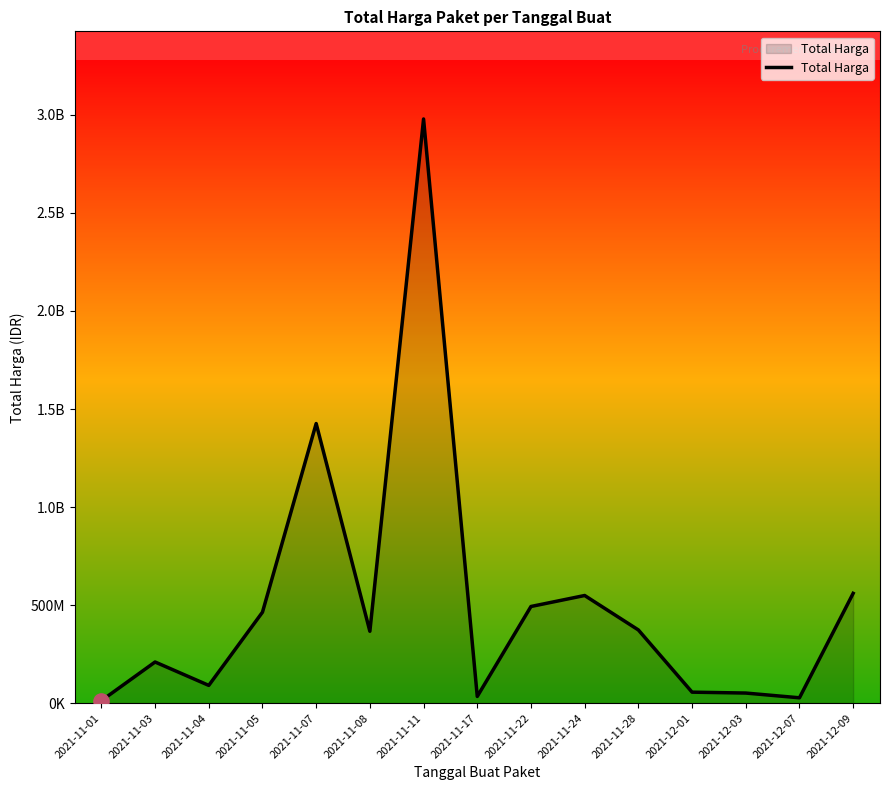

Is this an area chart (filled region under the line)?

Yes